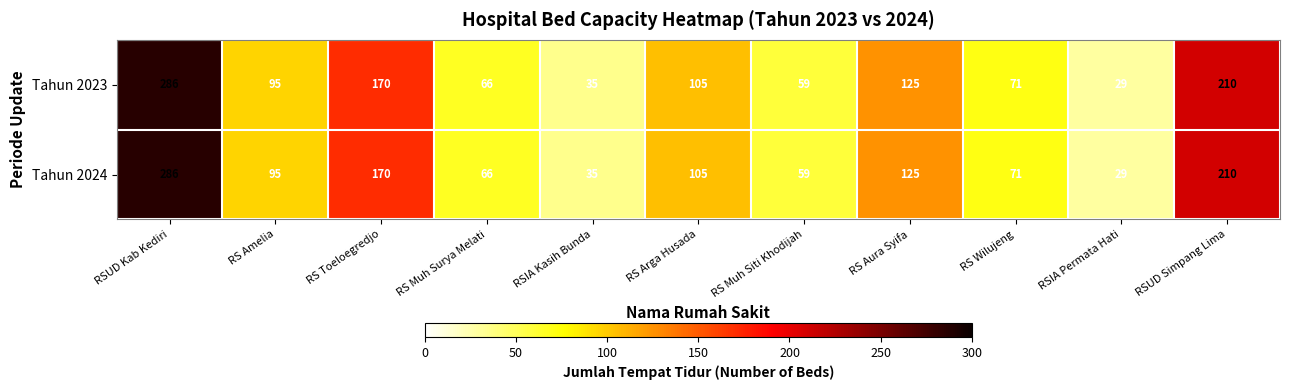

Rank the categories by Tahun 2024 value from lowest to highest.

RSIA Permata Hati, RSIA Kasih Bunda, RS Muh Siti Khodijah, RS Muh Surya Melati, RS Wilujeng, RS Amelia, RS Arga Husada, RS Aura Syifa, RS Toeloegredjo, RSUD Simpang Lima, RSUD Kab Kediri